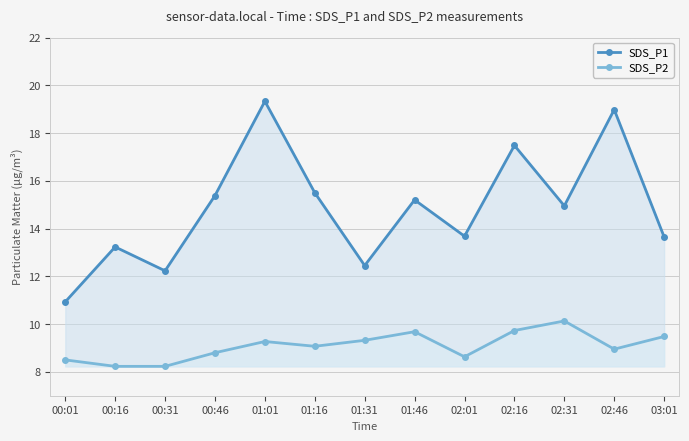

What position from the left is 01:46?

8